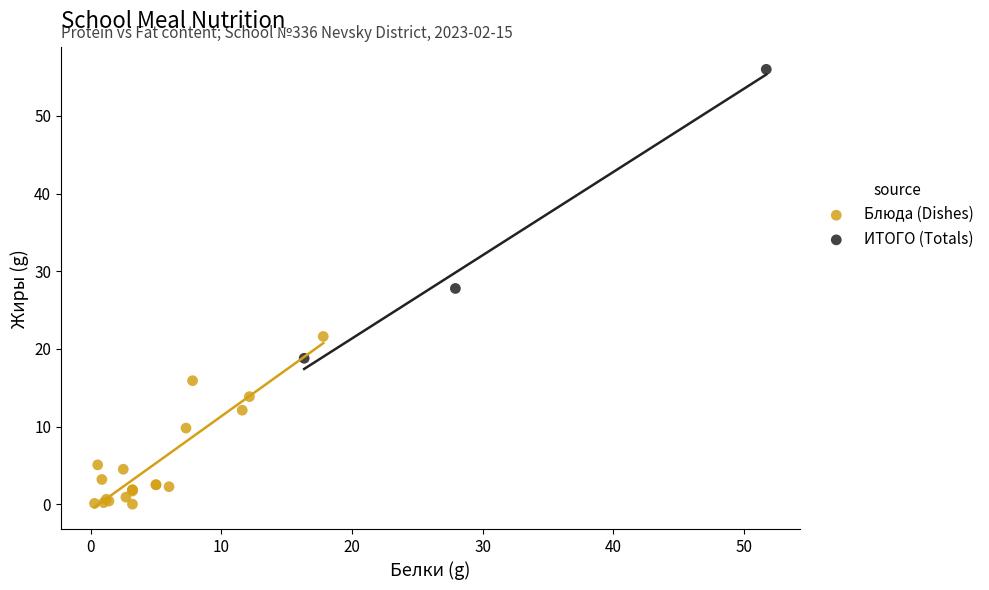

Which series has the largest Y range (max minus min)?

ИТОГО (Totals)